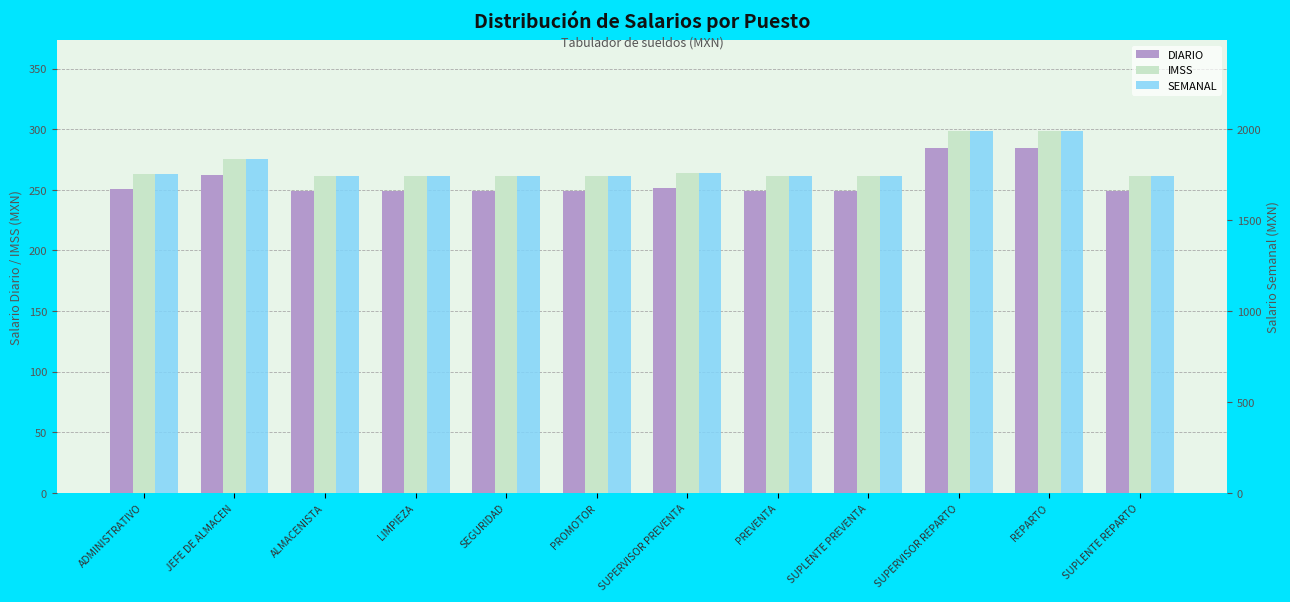

What is the value of the IMSS bar at the 6th from the left?

261.5